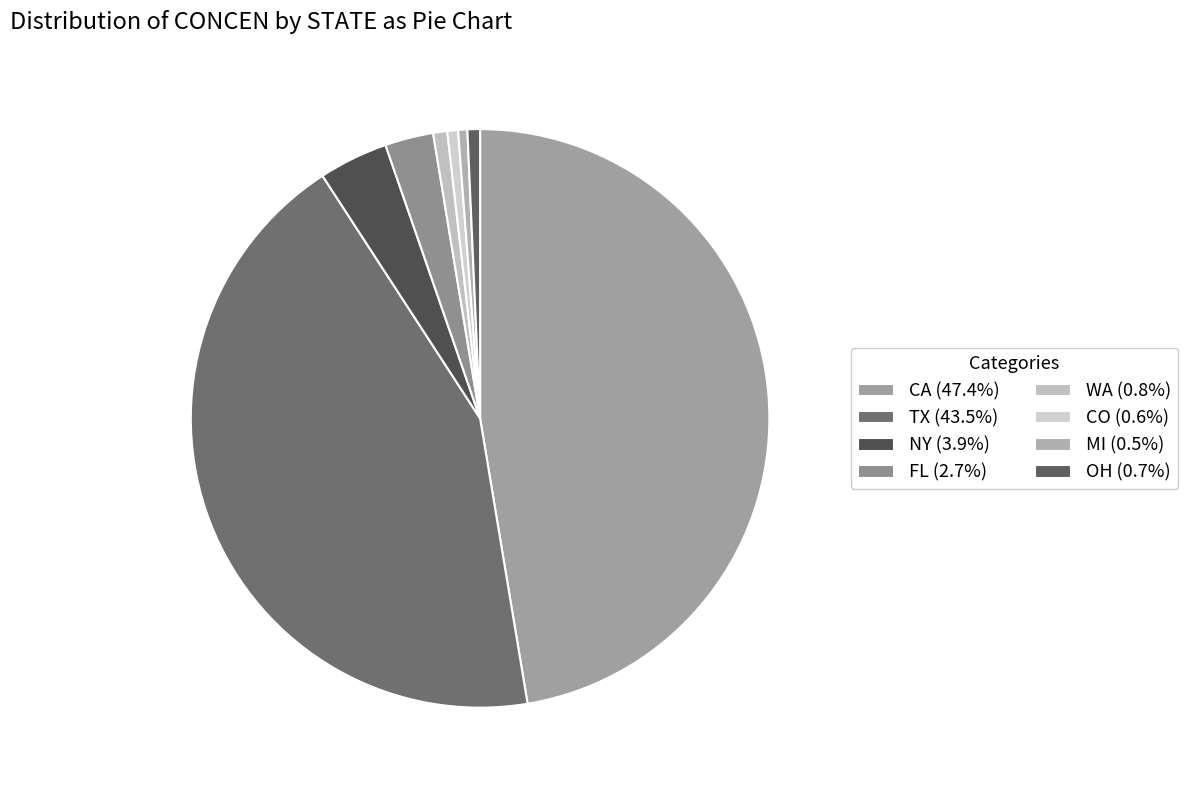

How many slices are in this pie chart?

8